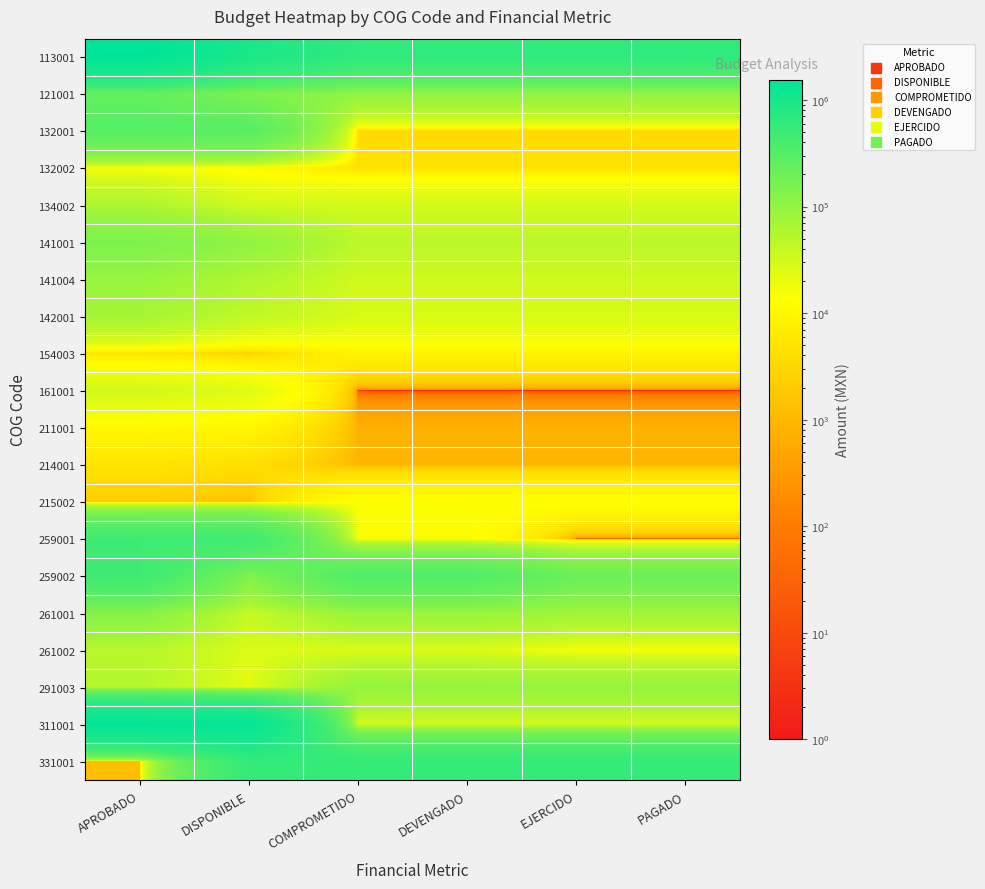

What is the difference between the highest and lowest values at APROBADO?

1542919.2